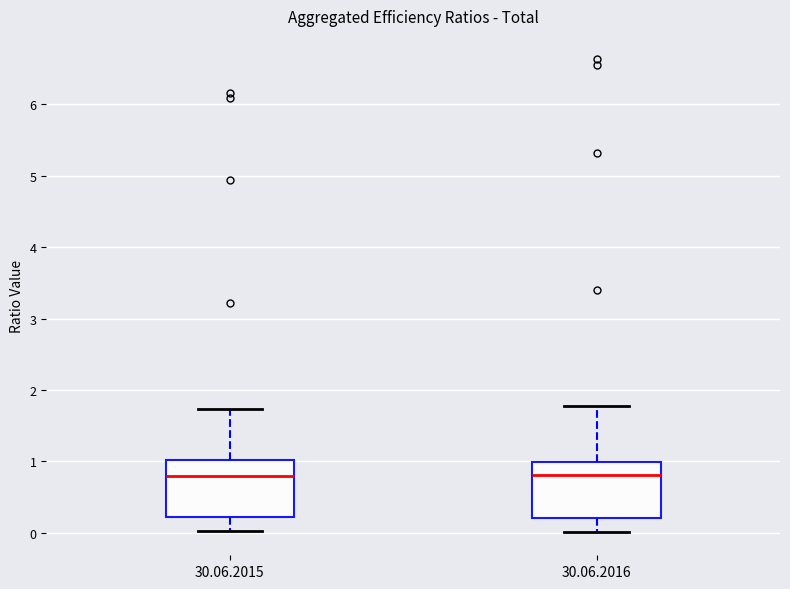

Where does the median line of the box for 30.06.2015 sit on the y-axis? The values are not printed on the chart, so give them approximately, as read against the axis.

0.8